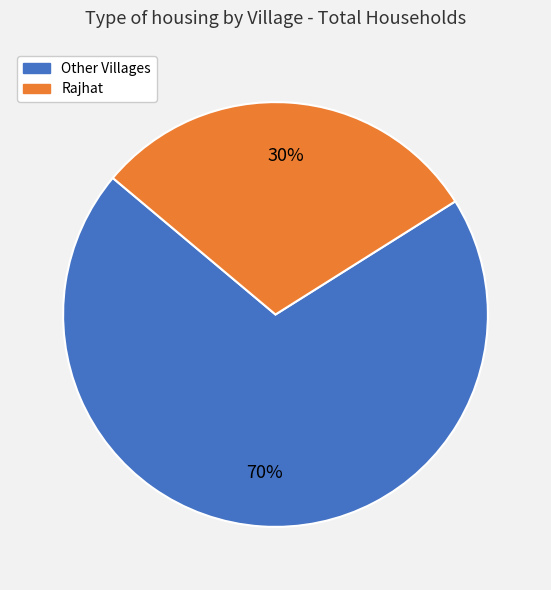

Does any single category account for the majority?

Yes